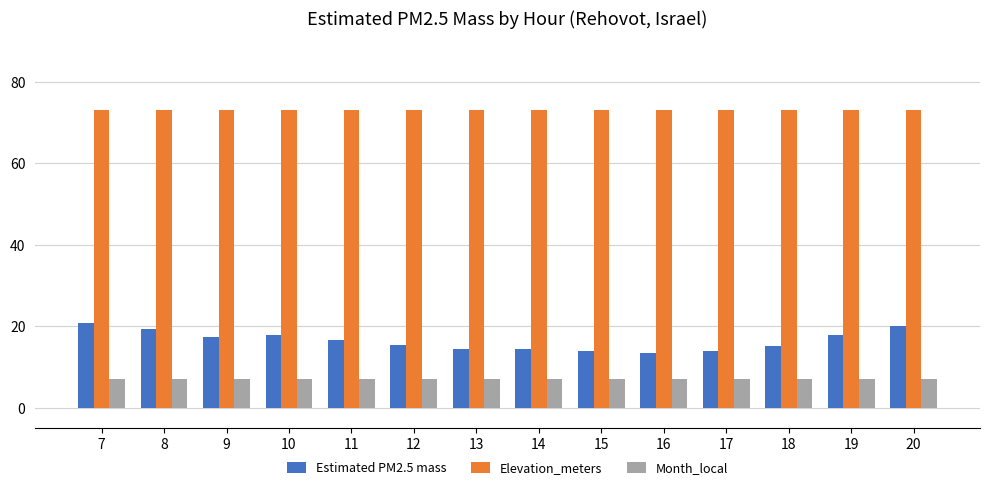

What are all the series names shown in the legend?

Estimated PM2.5 mass, Elevation_meters, Month_local